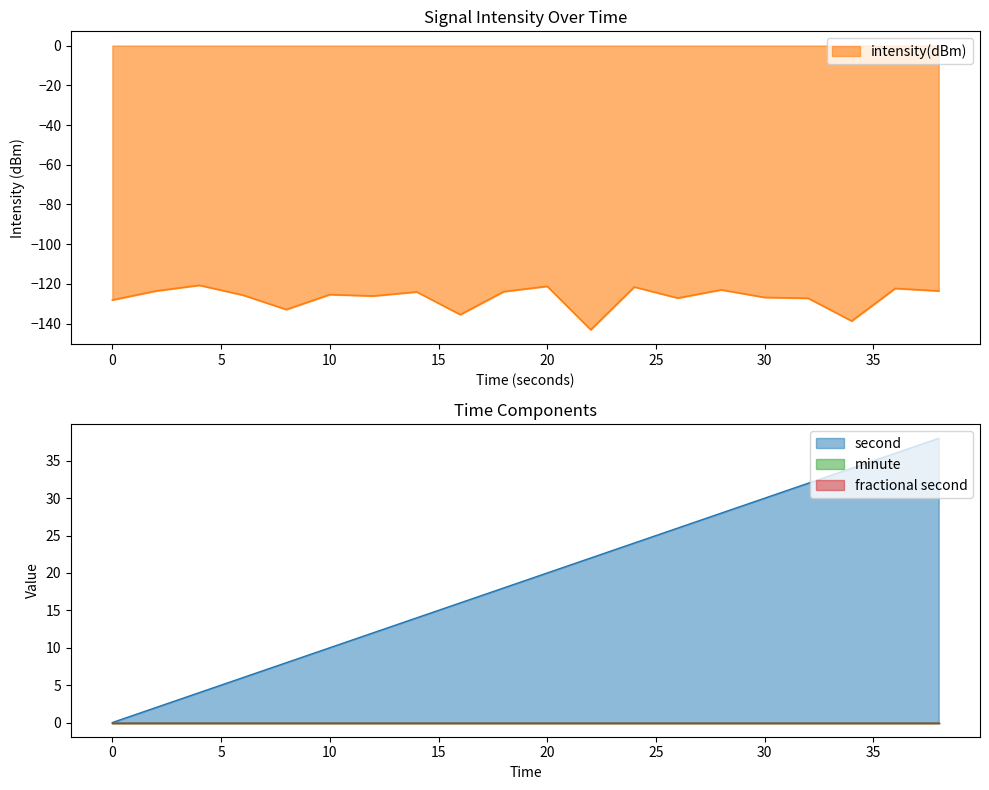

Reading right to left, what are all the values shown in this chart?

38=-123.5	36=-122.3	34=-138.6	32=-127.2	30=-126.8	28=-123.0	26=-127.1	24=-121.5	22=-143.0	20=-121.2	18=-123.8	16=-135.4	14=-124.0	12=-126.1	10=-125.3	8=-132.9	6=-125.6	4=-120.7	2=-123.5	0=-128.1